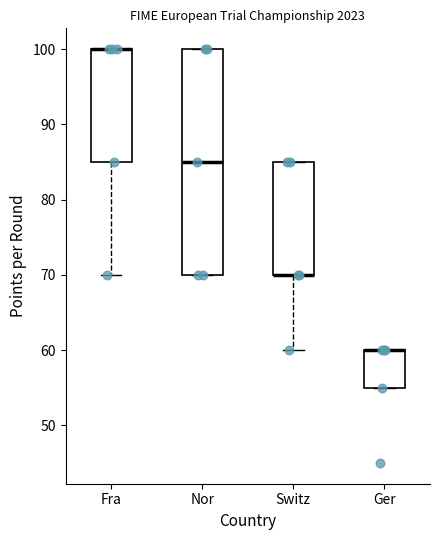

Reading left to right, read every box against the y-axis: the position of its median line, the range the box covers, and the ends of its whiskers. The values are not printed on the chart, so give them approximately, as read against the axis.

Fra: median 100 (drawn on the box's upper edge), box 85 to 100, whiskers 70 to 100
Nor: median 85, box 70 to 100, whiskers 70 to 100
Switz: median 70 (drawn on the box's lower edge), box 70 to 85, whiskers 60 to 85
Ger: median 60 (drawn on the box's upper edge), box 55 to 60, whiskers 55 to 60